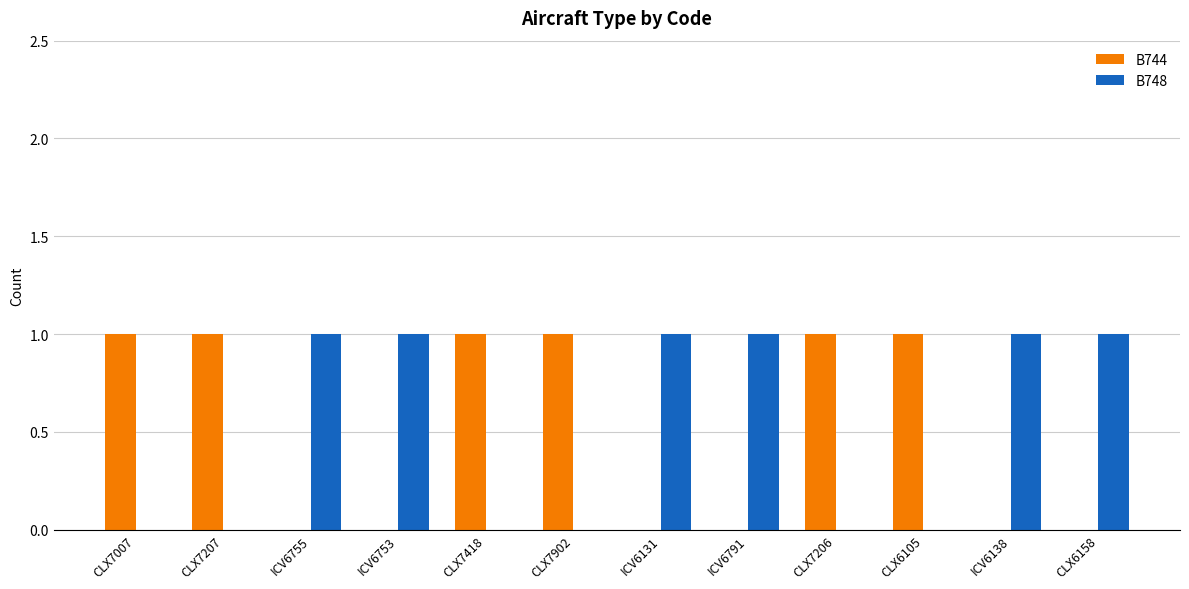

Are the bars horizontal?

No